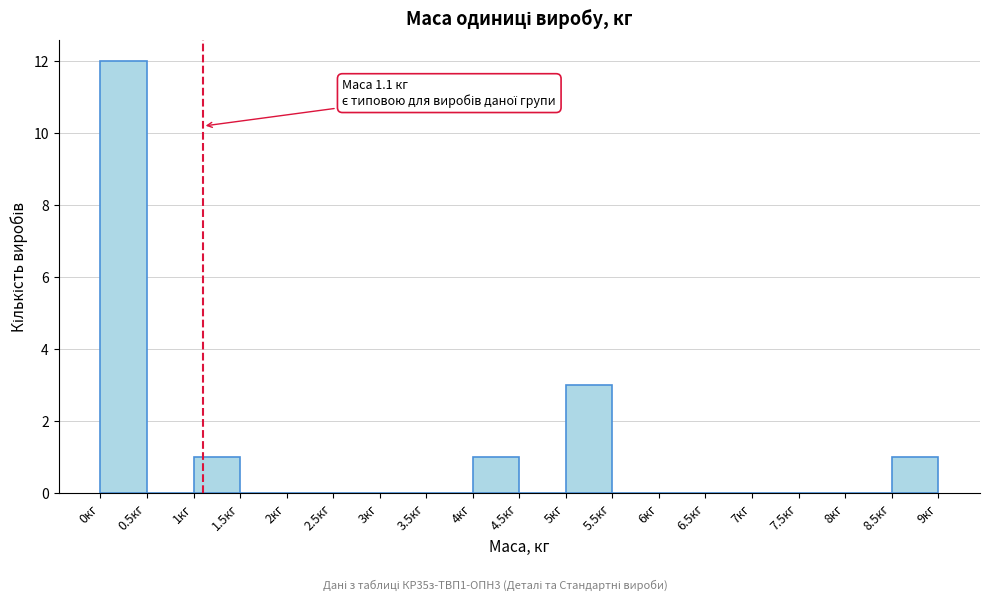

Over which range of the x-axis is the bar tallest?

0.0 to 0.5